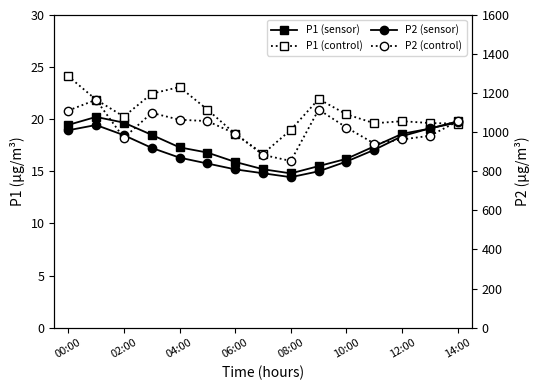

Is the value of P1 (A.Thio) at 06:00 greater than the value of P1 (Control) at 06:00?

No